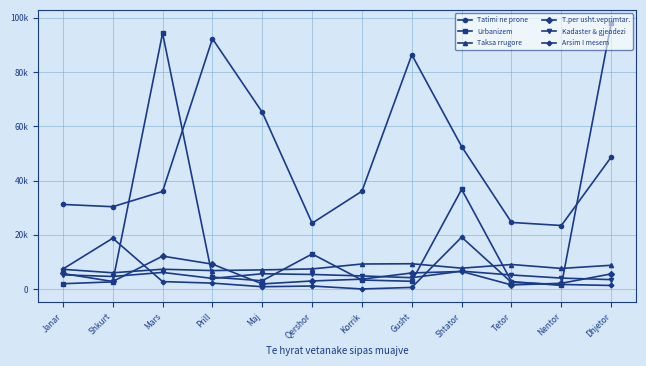

After their last crossing, which series has the higher values: Taksa rrugore or Arsim I mesem?

Taksa rrugore